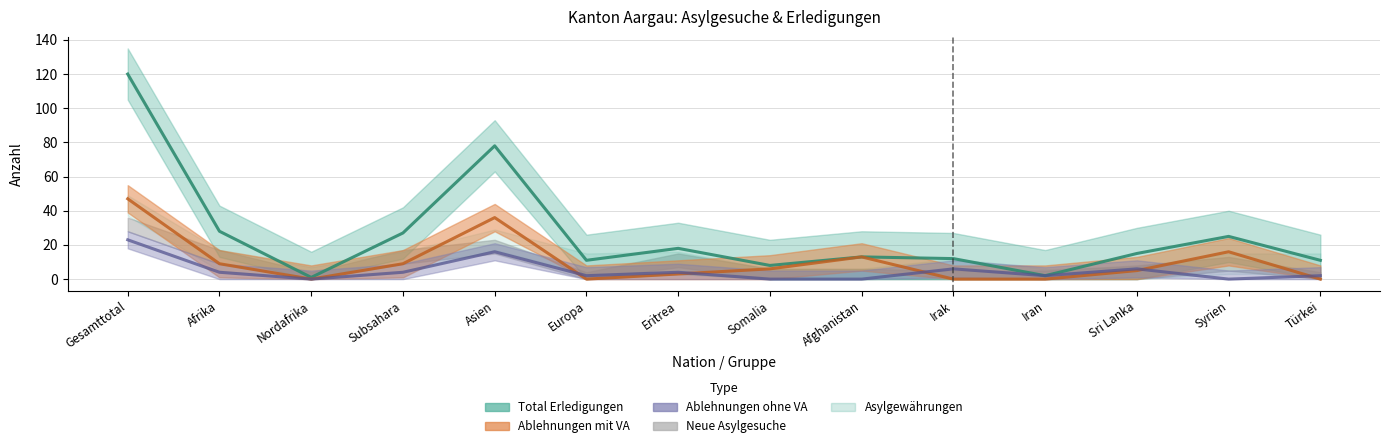

Between Nordafrika and Somalia, which series saw the biggest shift?

Total Erledigungen